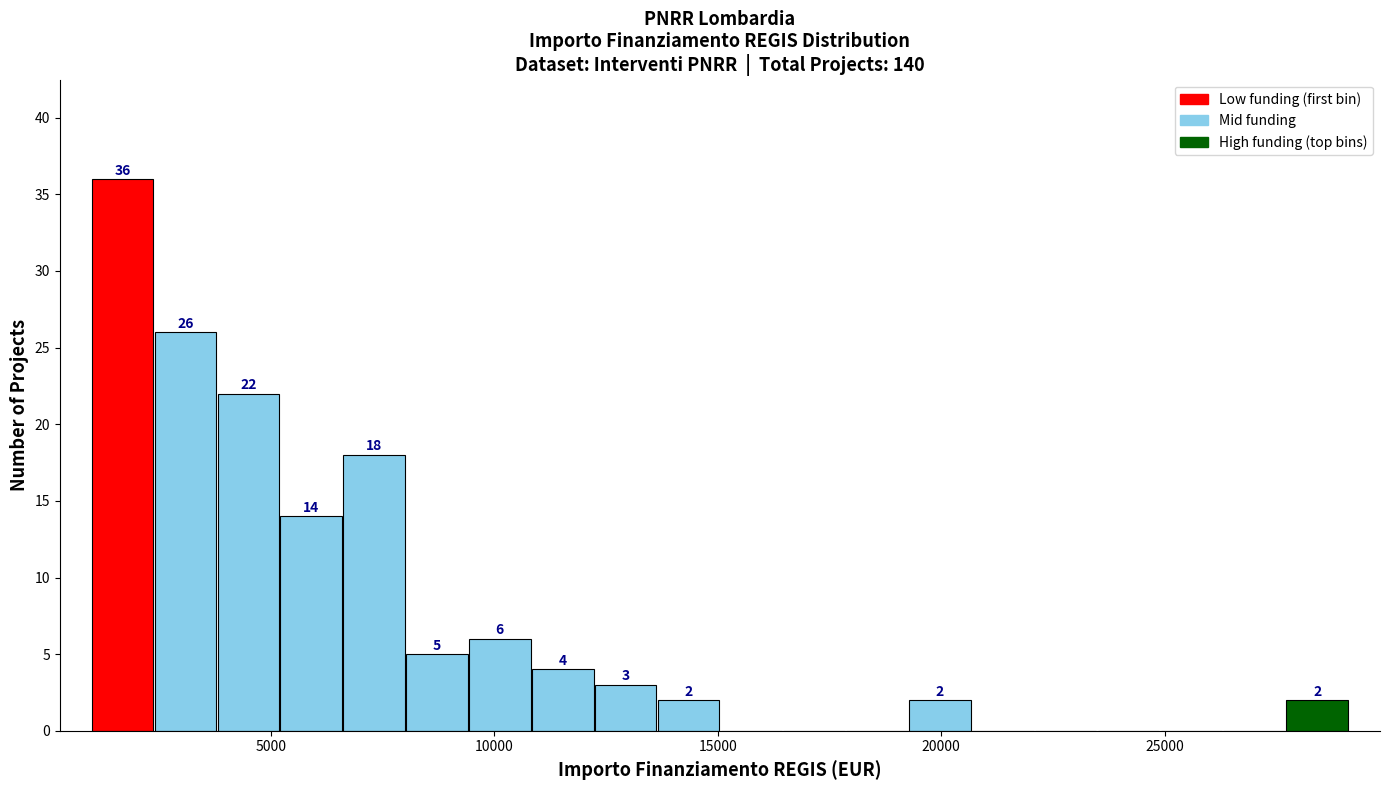

Read against the x-axis, roughly where is the centre of the tallest bar?

1500